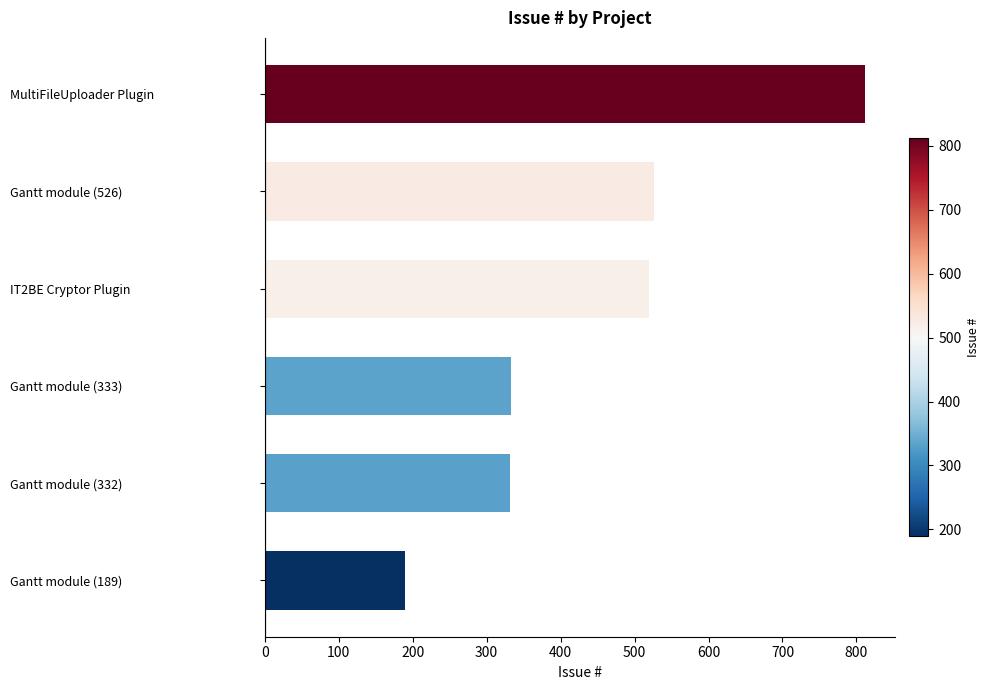

What is the value of the 5th bar from the top?

332